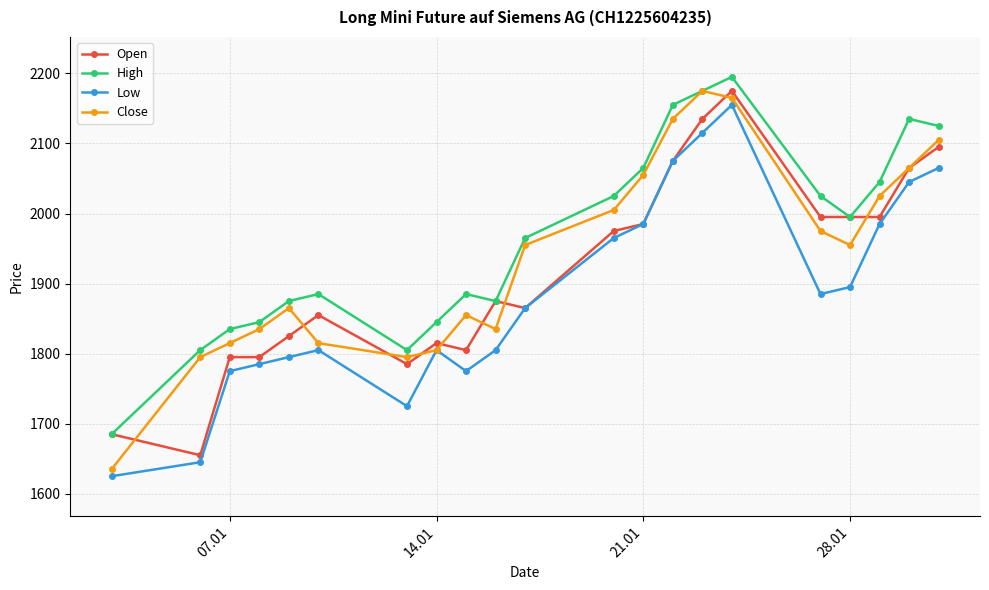

What is the average value of the Close series?

1936